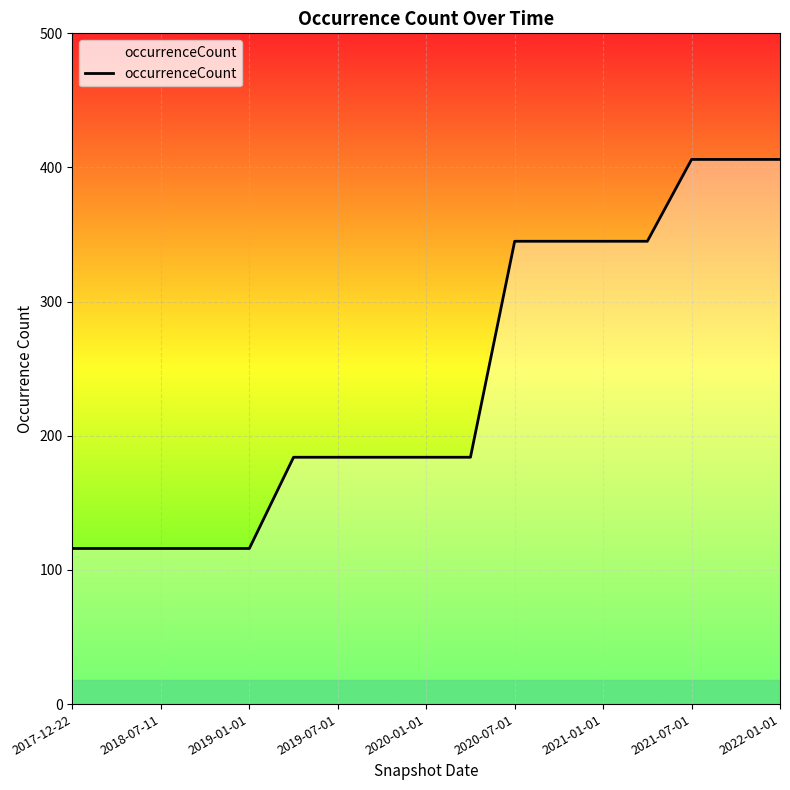

What is the greatest value displayed?

406